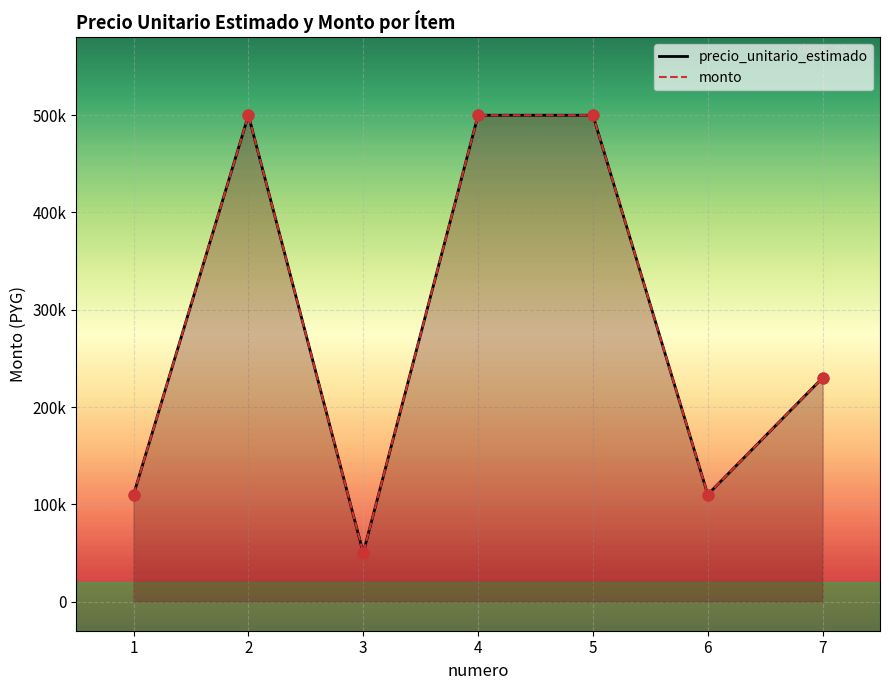

At how many categories does at least one series exceed 106359?

6